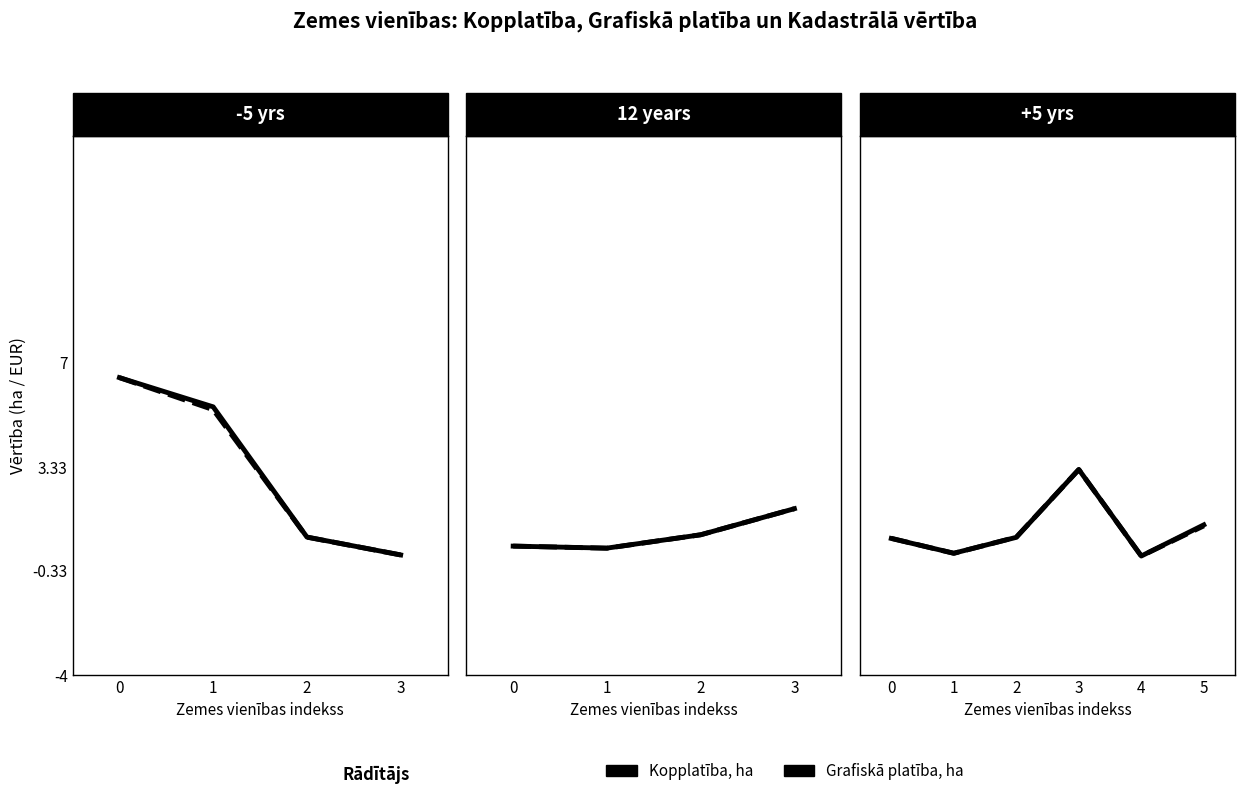

True or false: Kopplatība, ha and Grafiskā platība, ha intersect in this chart.

True